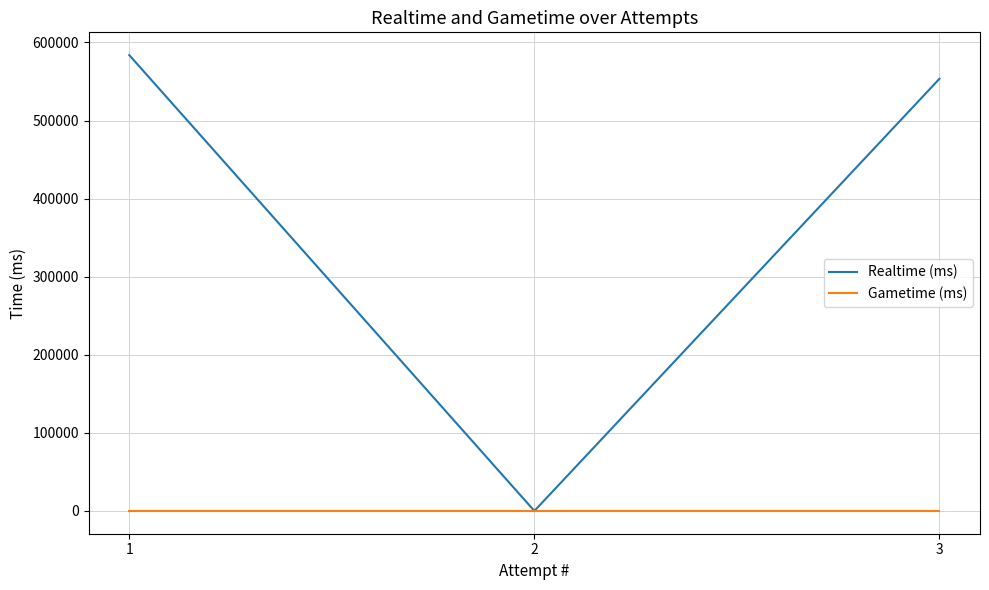

Where is Gametime (ms) nearest to the value 0?

3